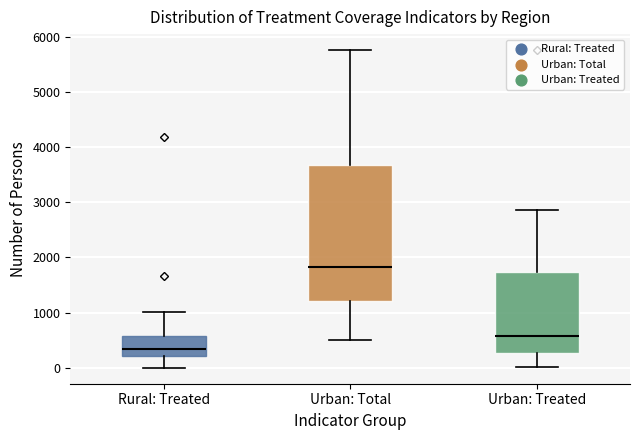

Reading left to right, transcribe this box plot: for each box, give where its median line is, the range the box spans, and where its two whiskers end, as read against the y-axis. The values are not printed on the chart, so give them approximately, as read against the axis.

Rural: Treated: median 300, box 200 to 600, whiskers 0 to 1000
Urban: Total: median 1800, box 1200 to 3700, whiskers 500 to 5800
Urban: Treated: median 600, box 300 to 1700, whiskers 0 to 2900